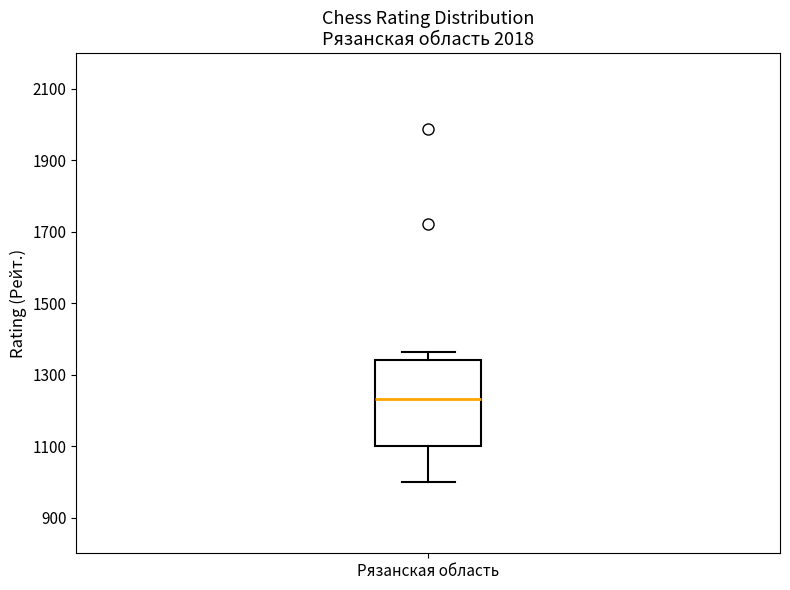

Read this box plot against the y-axis: the position of the median line, the range covered by the box, and the ends of both whiskers. The values are not printed on the chart, so give them approximately, as read against the axis.

median 1240, box 1100 to 1340, whiskers 1000 to 1360